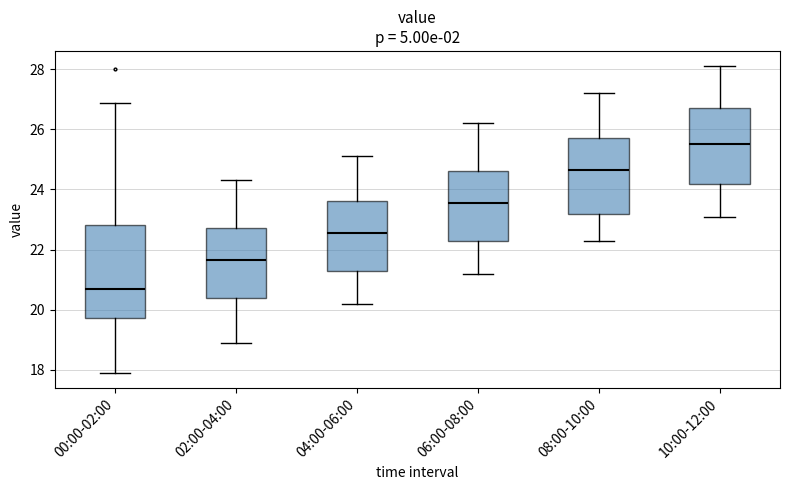

Where is the upper edge of the box for 02:00-04:00 on the y-axis? The values are not printed on the chart, so give them approximately, as read against the axis.

22.8